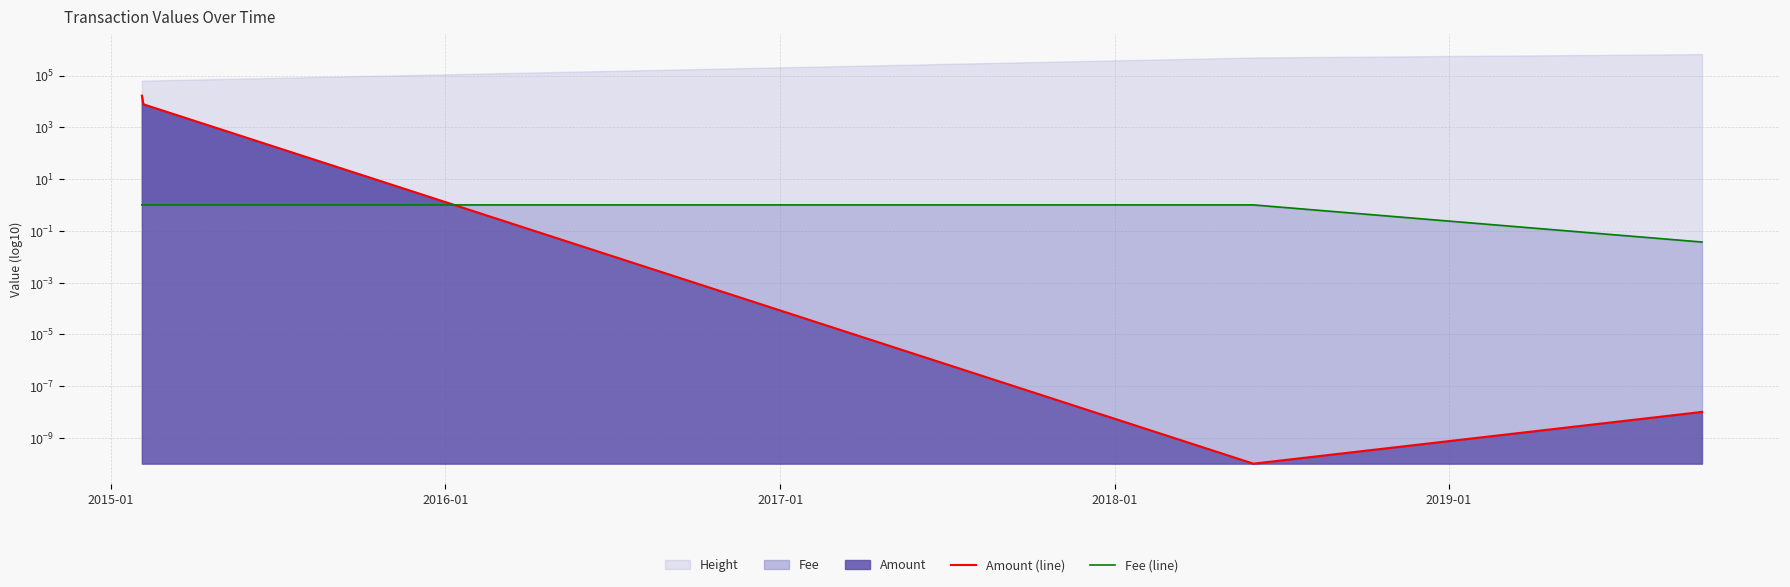

What position from the left is 2015-01?

1